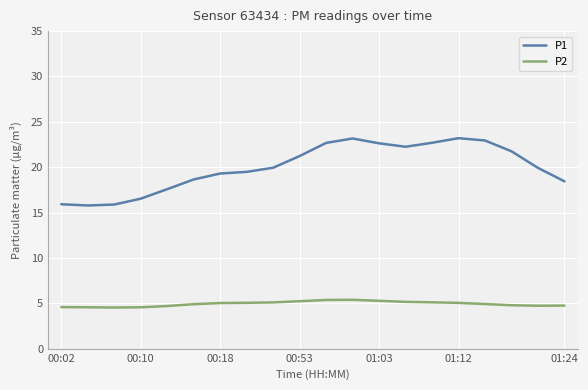

True or false: P2 and P1 intersect in this chart.

False